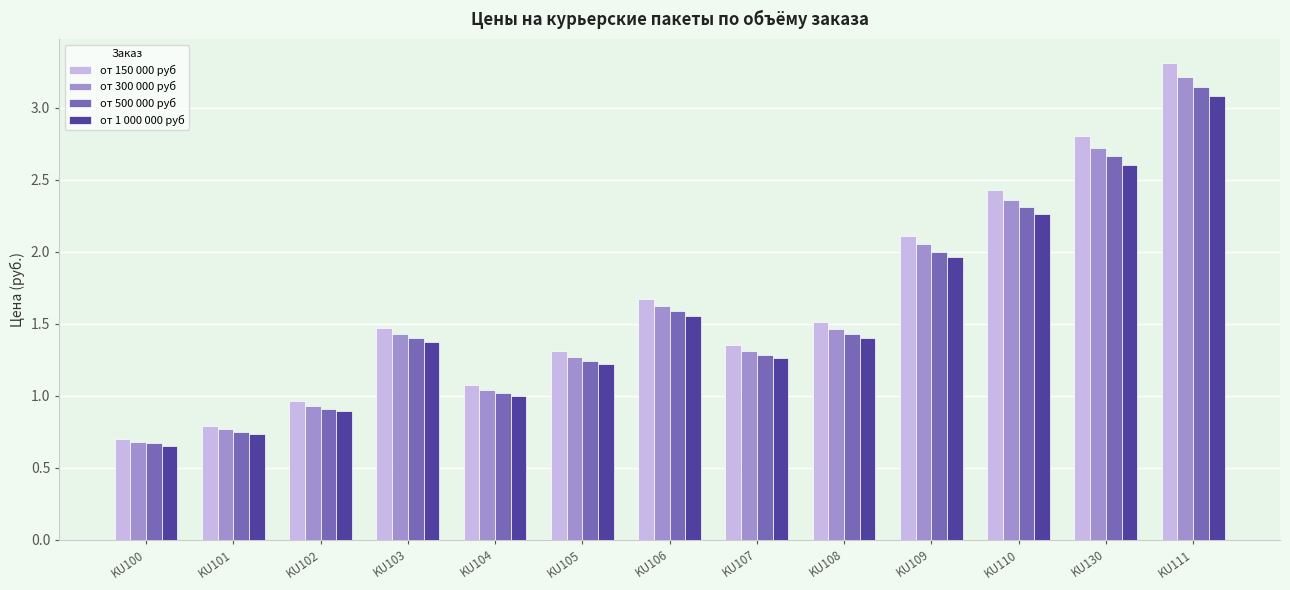

Are the bars horizontal?

No